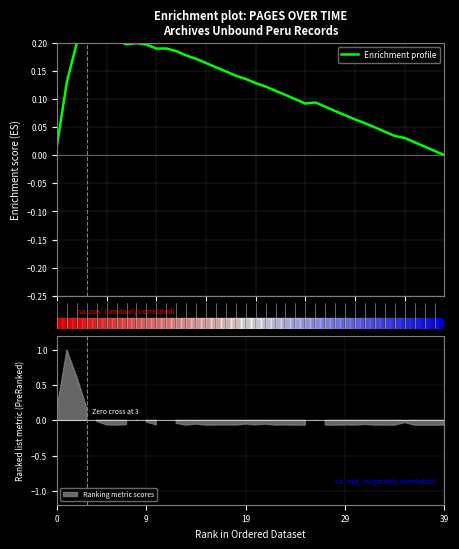

At which label is the value closest to 0?

39